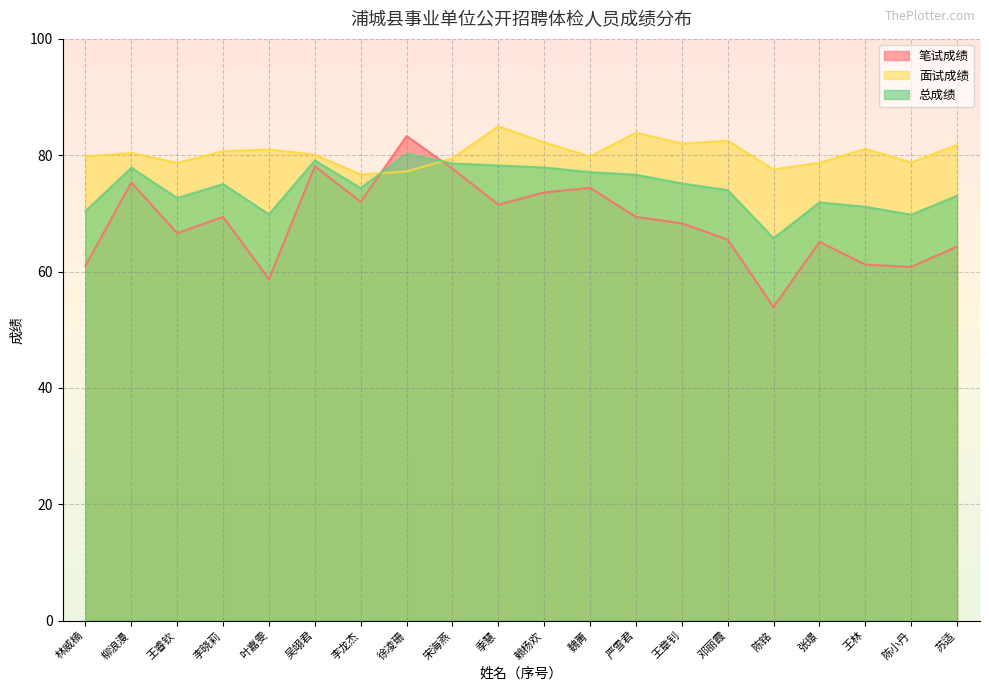

What is the value of the 笔试成绩 point at the 14th from the left?

68.3